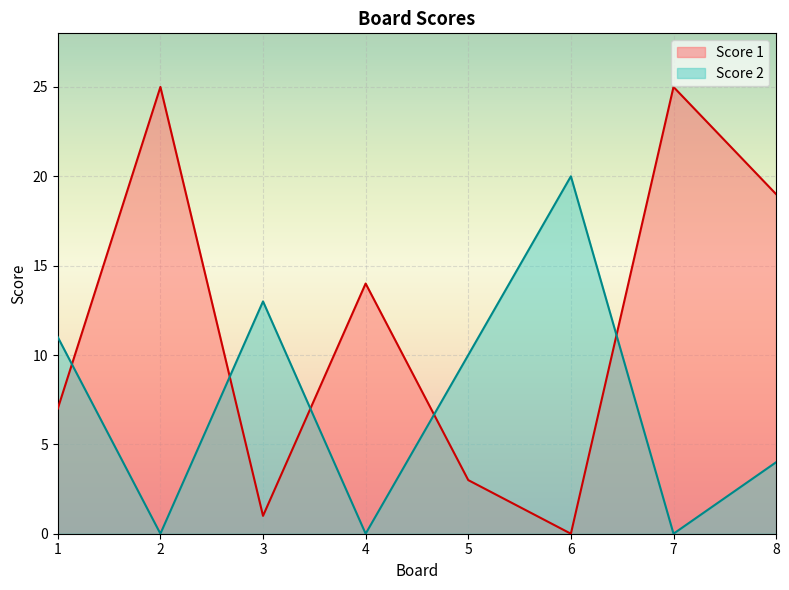

Between 6 and 8, which is larger?

8